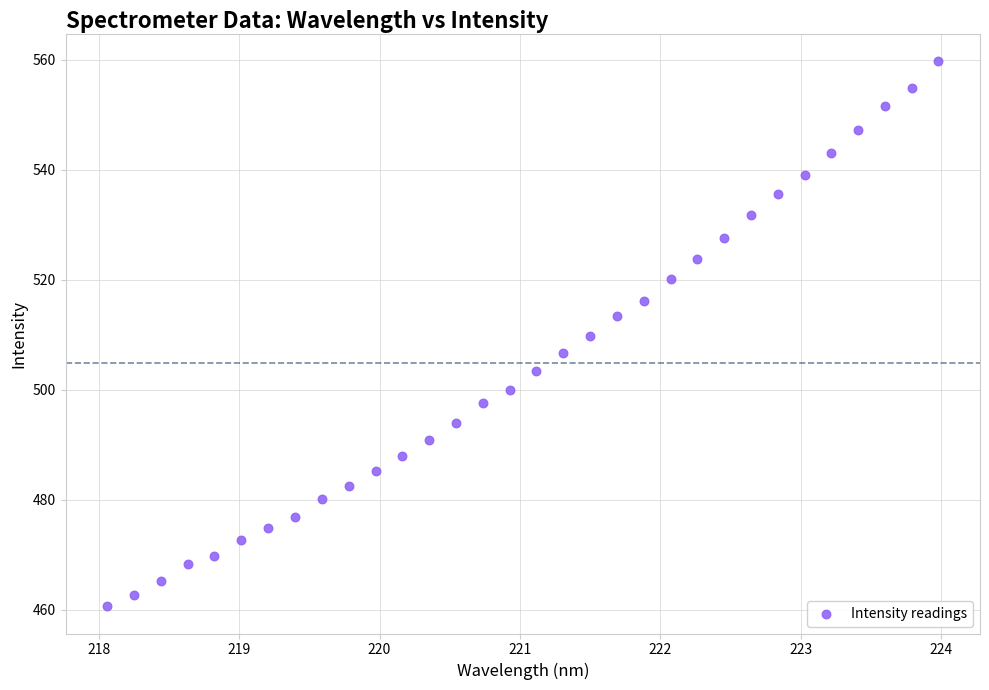

What is the range of X values (max minus min)?

5.9